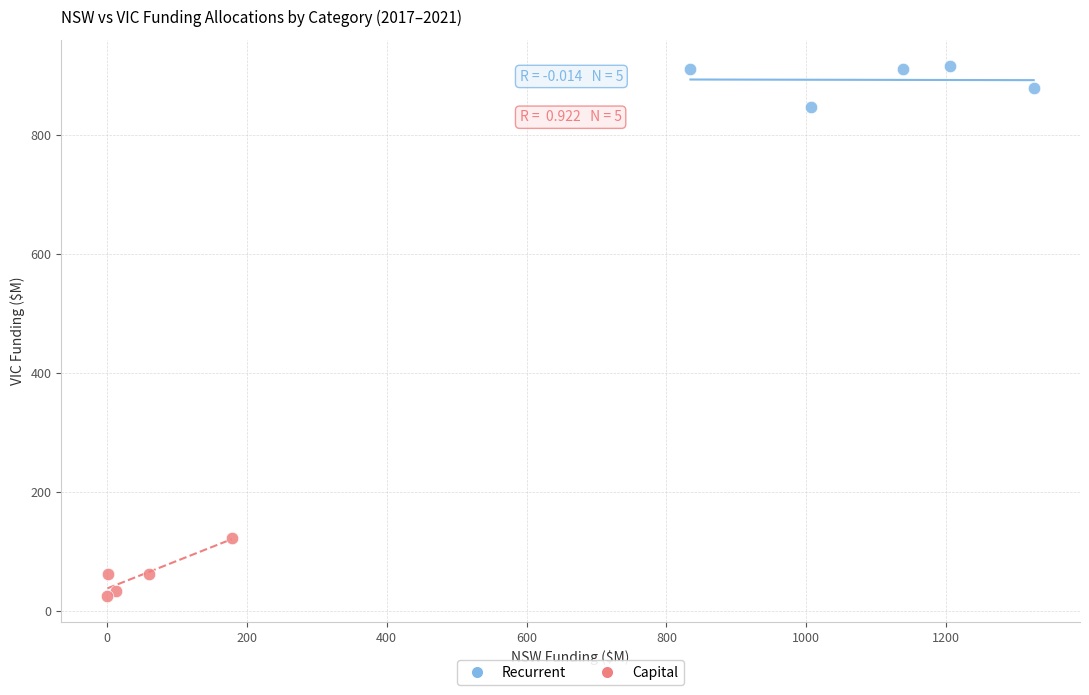

Which series contains the lowest Y value?

Capital